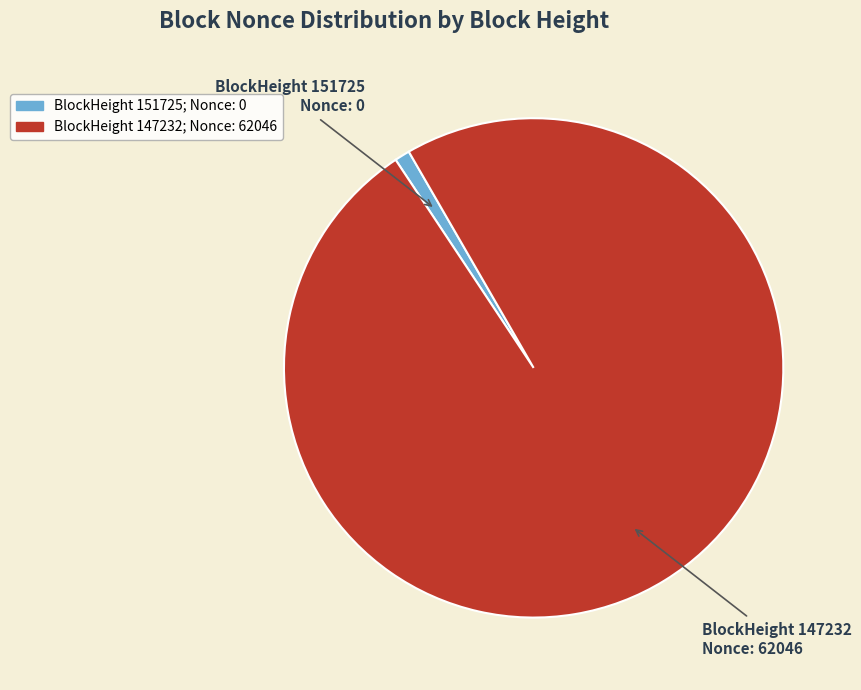

Is there a majority slice in this chart?

Yes